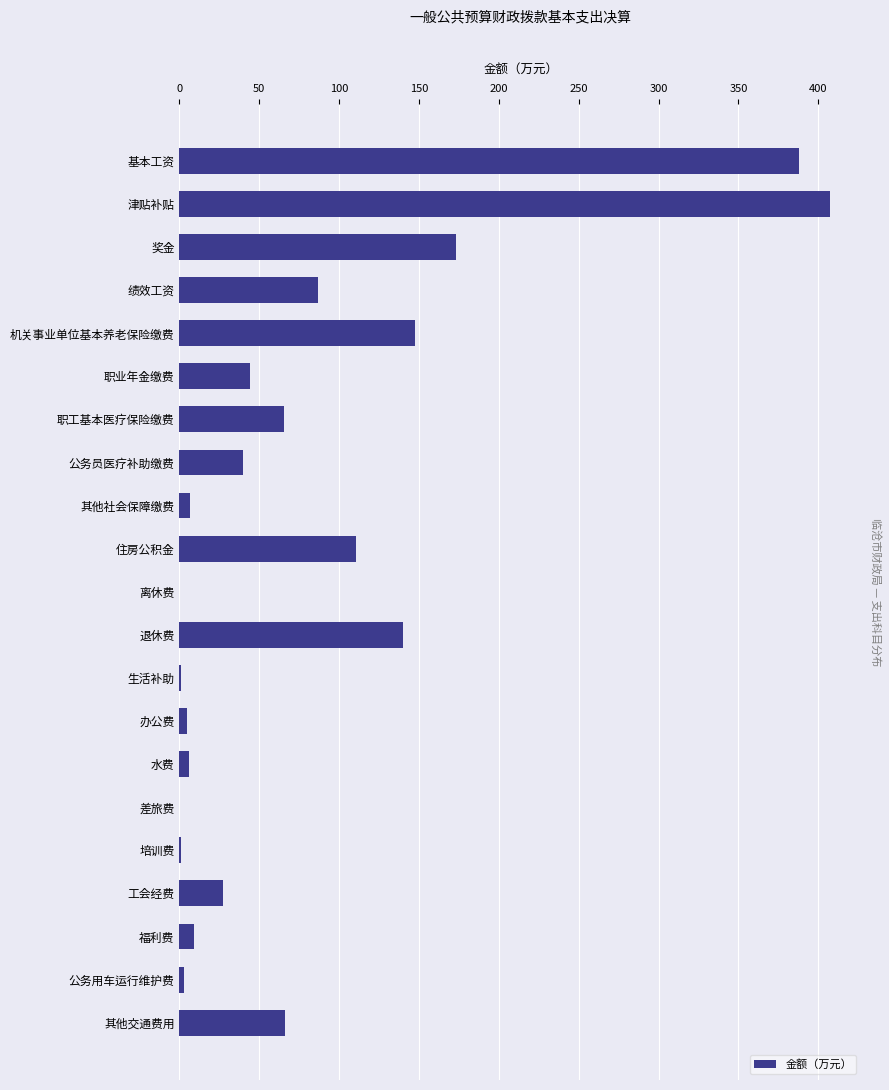

The value at 奖金 is 234.0. True or false?

False